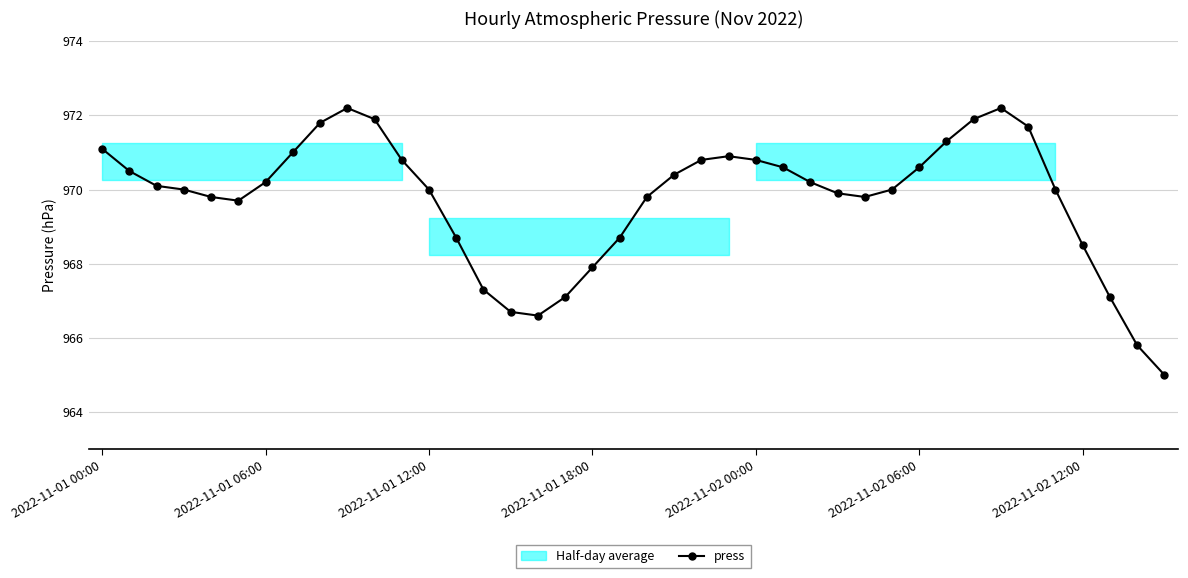

The chart shows a value of 1402.5 at 28. True or false?

False